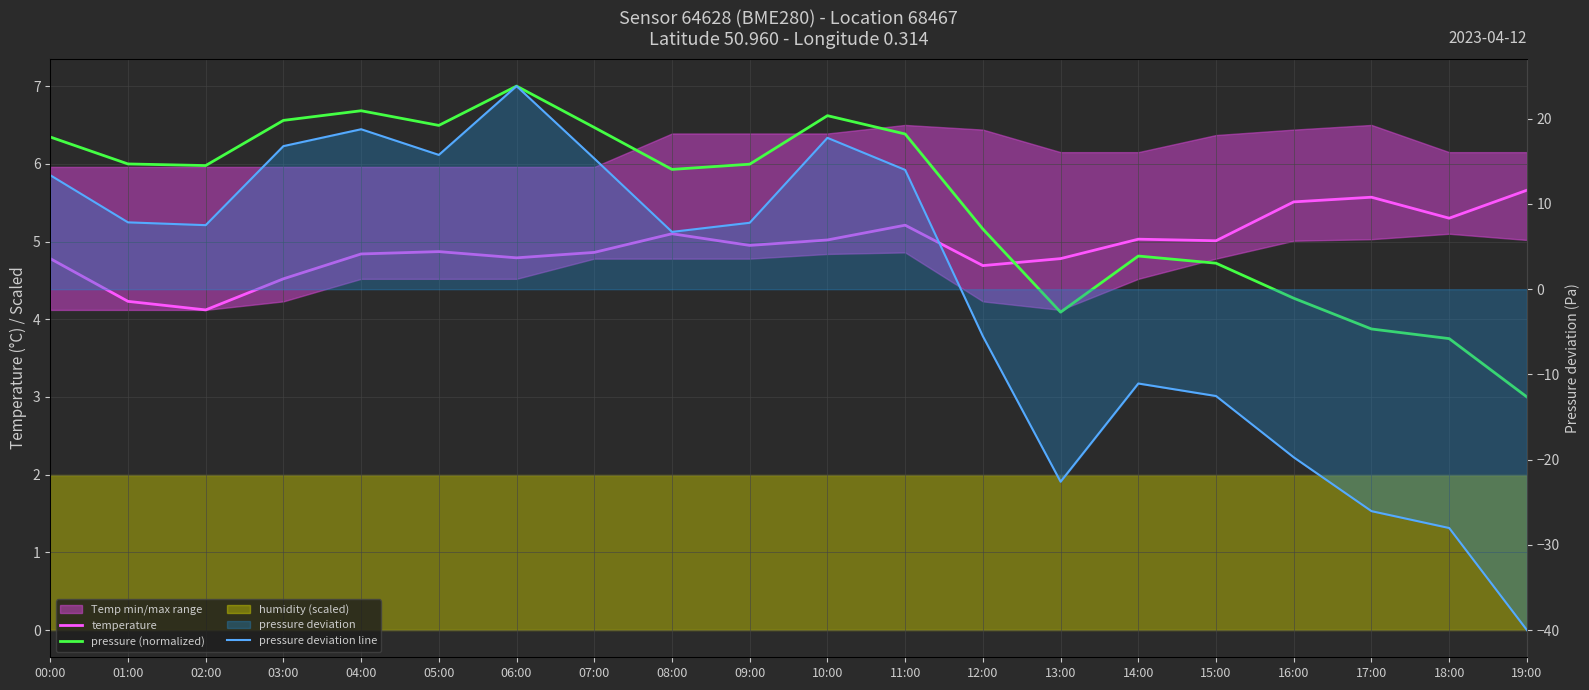

Reading right to left, extract all data points from this chart.

temperature: 19:00=5.7	18:00=5.3	17:00=5.6	16:00=5.5	15:00=5.0	14:00=5.0	13:00=4.8	12:00=4.7	11:00=5.2	10:00=5.0	09:00=5.0	08:00=5.1	07:00=4.9	06:00=4.8	05:00=4.9	04:00=4.8	03:00=4.5	02:00=4.1	01:00=4.2	00:00=4.8
pressure (normalized): 19:00=3.0	18:00=3.8	17:00=3.9	16:00=4.3	15:00=4.7	14:00=4.8	13:00=4.1	12:00=5.2	11:00=6.4	10:00=6.6	09:00=6.0	08:00=5.9	07:00=6.5	06:00=7.0	05:00=6.5	04:00=6.7	03:00=6.6	02:00=6.0	01:00=6.0	00:00=6.3
pressure deviation line: 19:00=-40.0	18:00=-28.0	17:00=-26.0	16:00=-19.7	15:00=-12.5	14:00=-11.1	13:00=-22.6	12:00=-5.5	11:00=14.0	10:00=17.8	09:00=7.8	08:00=6.7	07:00=15.3	06:00=23.8	05:00=15.8	04:00=18.8	03:00=16.8	02:00=7.5	01:00=7.8	00:00=13.4